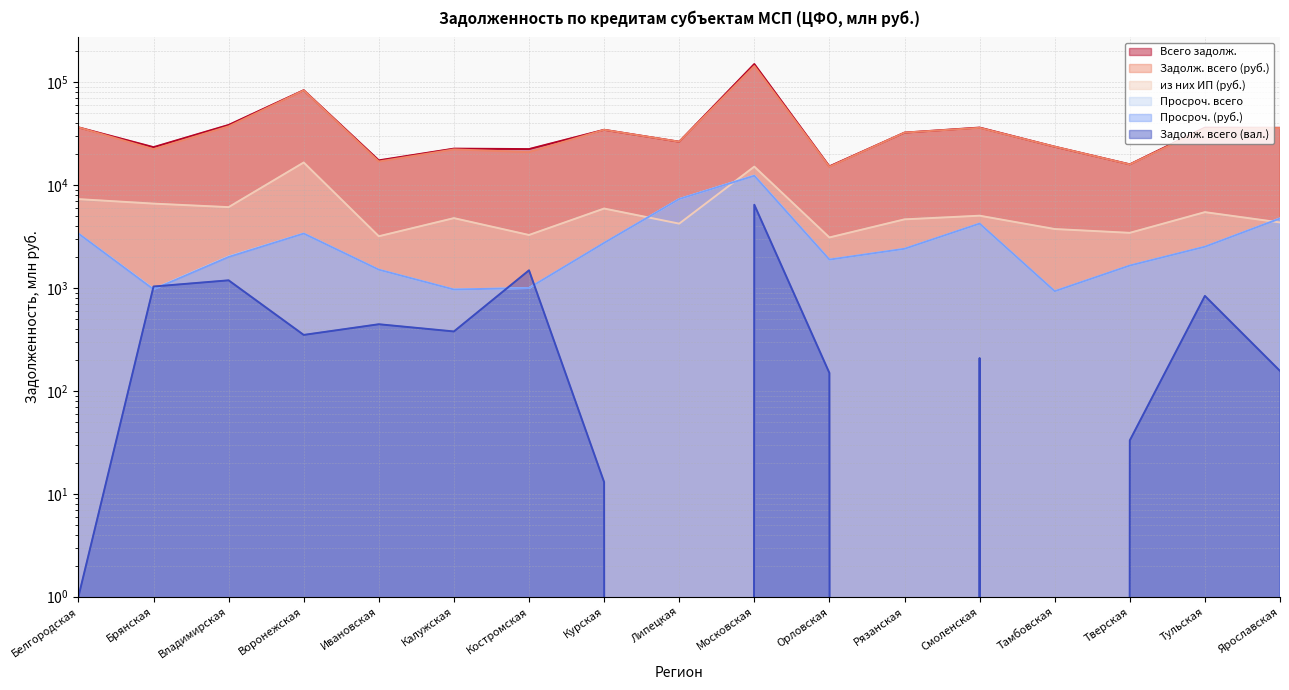

Count the number of categories in the chart.

17